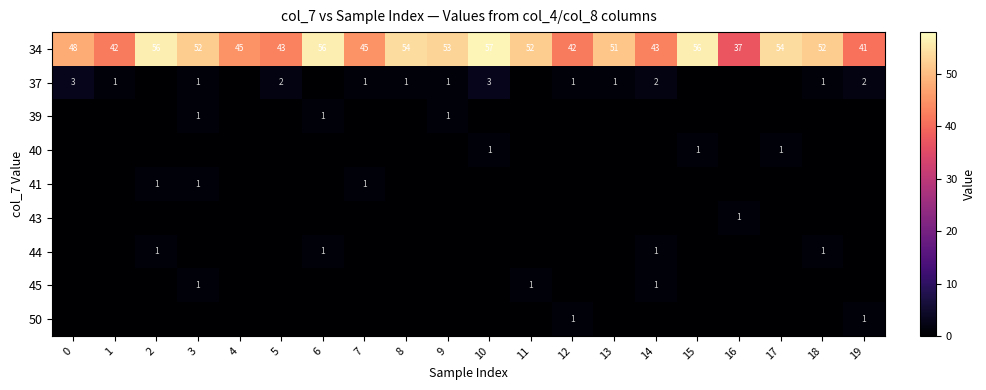

The 41 series shows 1 at 7. True or false?

True